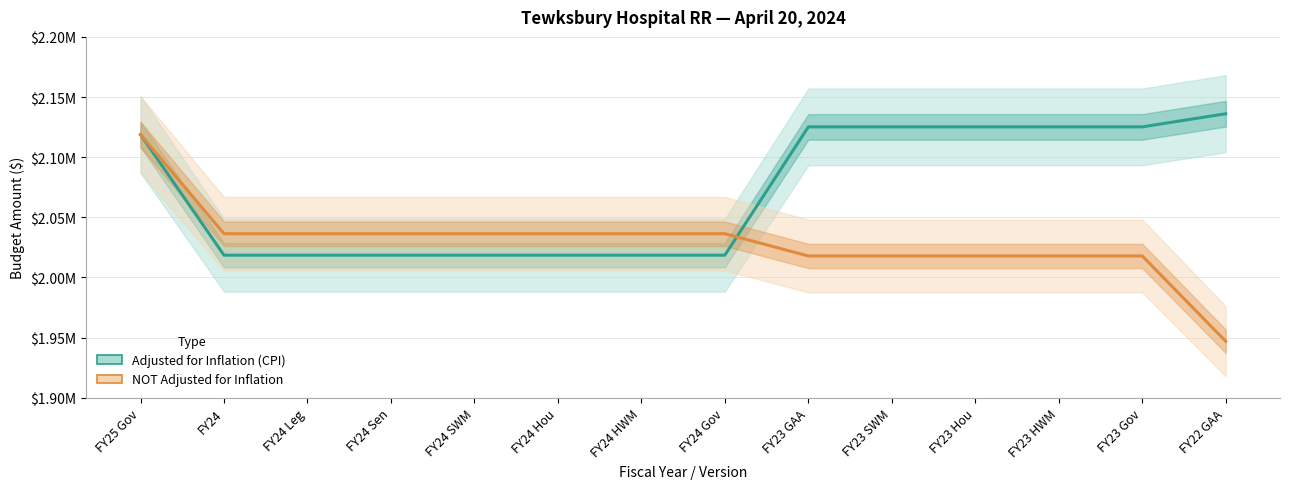

Which category has the lowest value across all series?

FY22 GAA